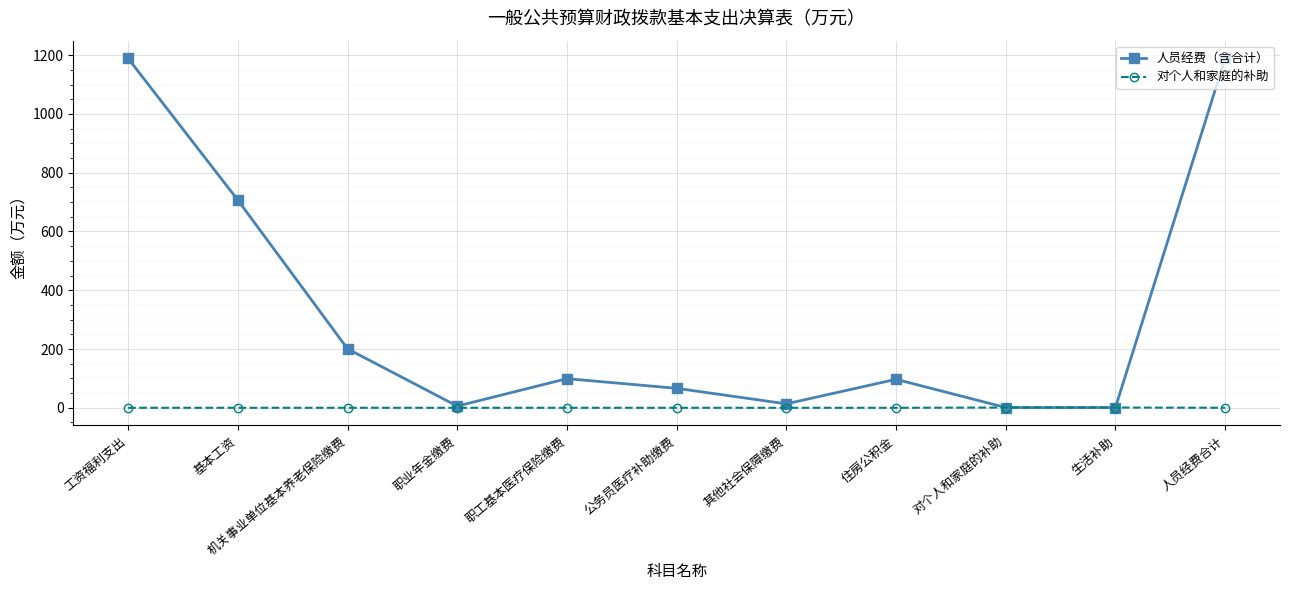

Is the value of 对个人和家庭的补助 at 基本工资 greater than the value of 人员经费（含合计） at 职工基本医疗保险缴费?

No